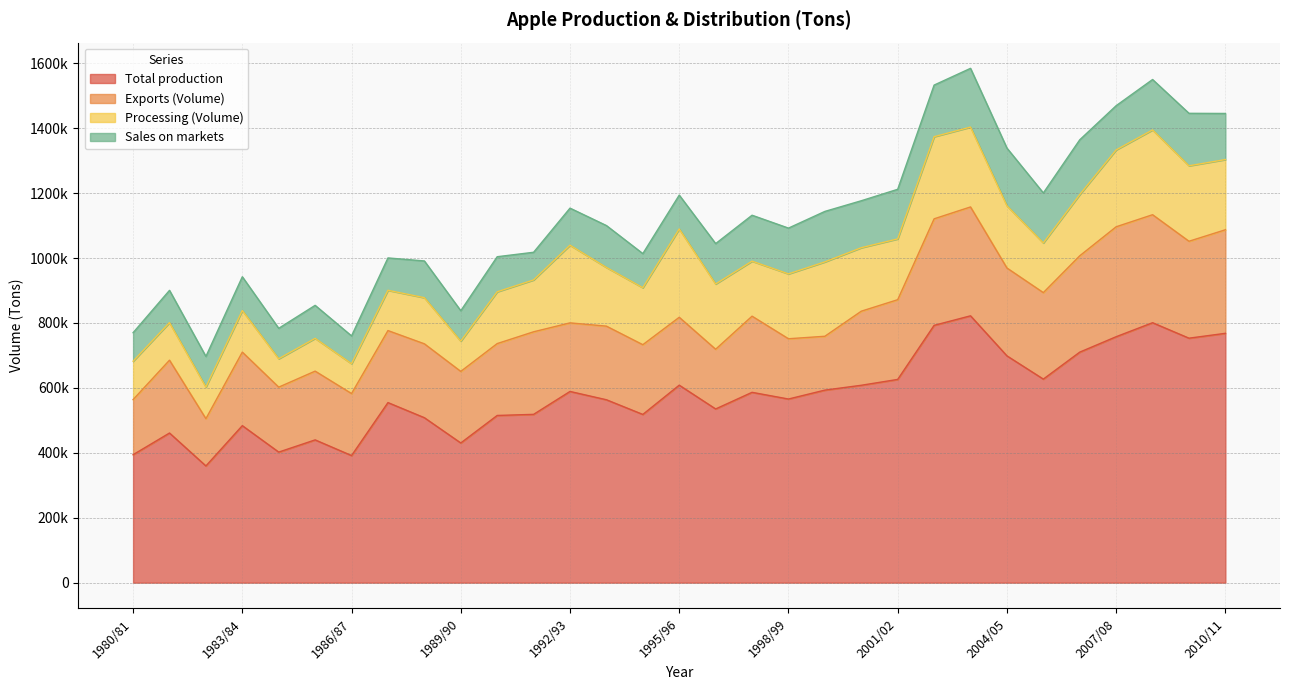

Reading left to right, transcribe all the data shown in this chart.

Total production: 394164	460987	359547	483696	402231	439836	391556	554742	508202	430344	515074	518492	589037	563473	518268	608408	535126	586346	565718	593173	608079	626125	792678	822047	698710	627091	710172	757680	800803	753167	768125
Exports (Volume): 169684	224373	145657	226557	200085	211815	191009	221831	227606	220482	221423	254329	211258	226761	214796	209120	183957	234573	185678	165880	228199	245584	328151	335412	270651	266413	296776	338647	332684	298574	318993
Processing (Volume): 118299	115764	97373	128058	87505	100999	91954	124094	142058	93117	159526	159804	239268	180790	175630	272055	200977	169466	199826	229087	195571	187290	253046	245948	191632	153003	188624	236833	261191	232473	216257
Sales on markets: 87901	99361	94285	104081	93708	101649	85638	99695	113197	93811	108061	85166	114199	129068	105020	104295	124422	141517	141033	155548	144674	152792	158938	181001	177748	154055	168718	136209	155326	161634	142044